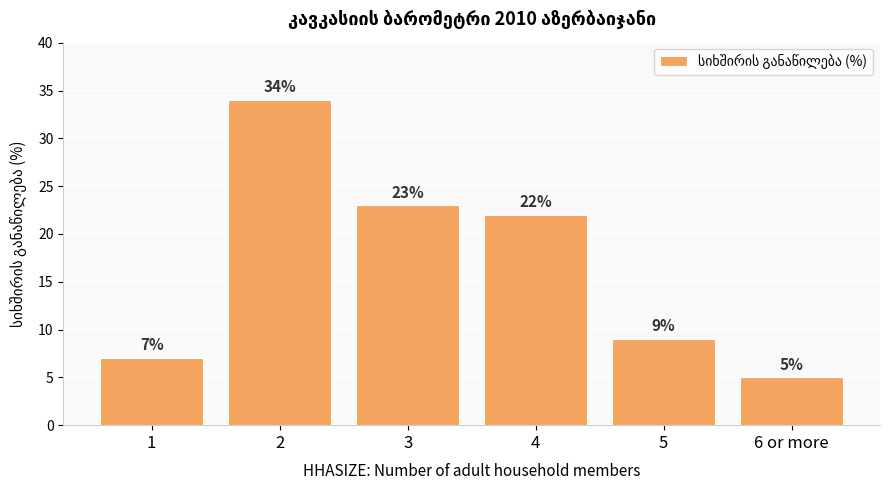

What is the change in value from 2 to 6 or more?

-29